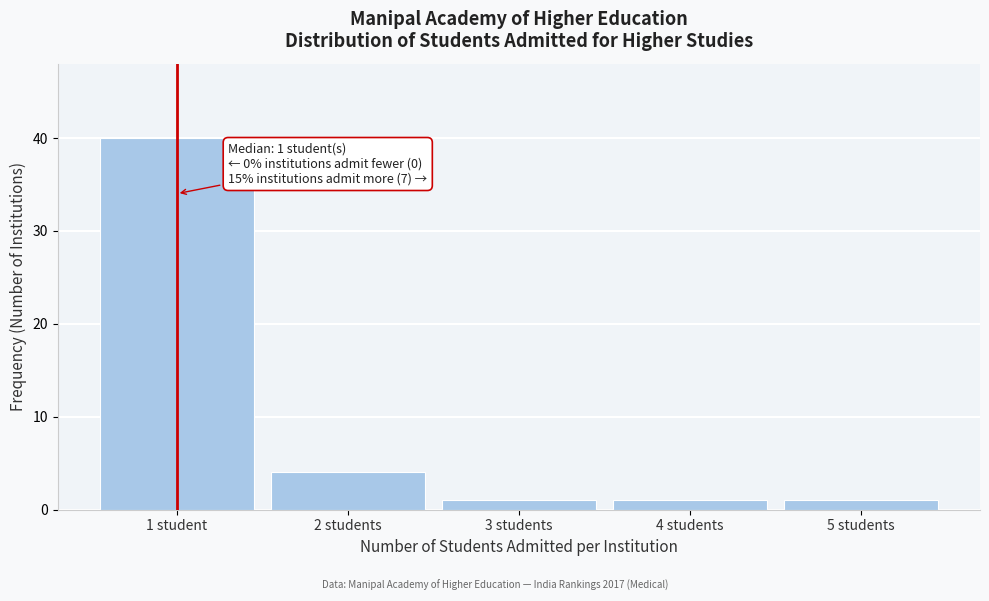

Reading right to left, extract all data points from this chart.

5 students=1	4 students=1	3 students=1	2 students=4	1 student=40